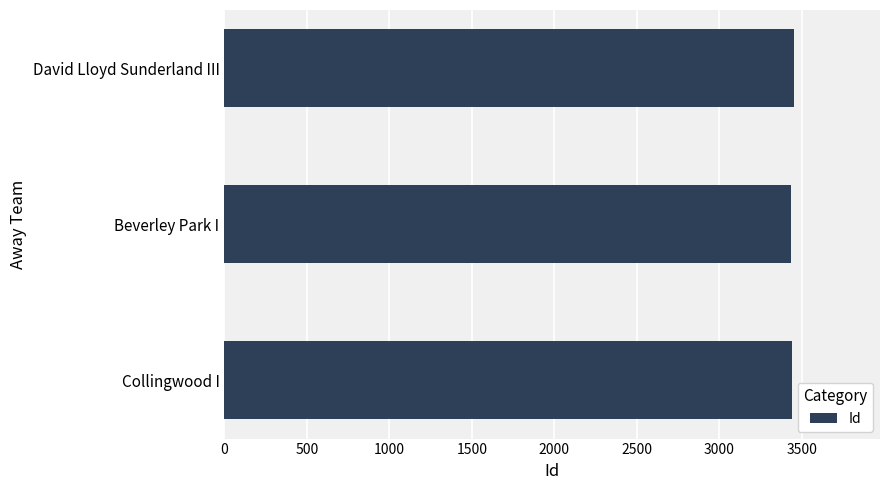

Approximately how many times larger is the value at David Lloyd Sunderland III compared to Collingwood I?

1.0